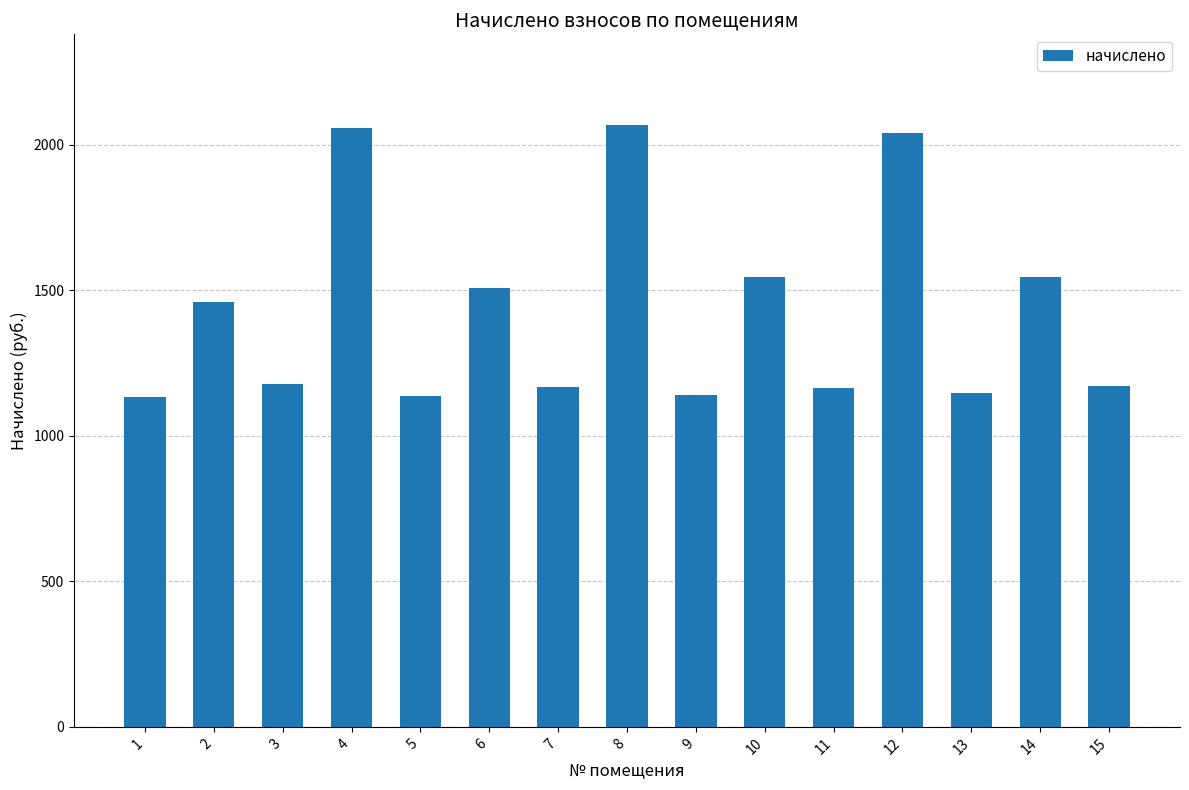

The value at 15 is 1172.5. True or false?

True